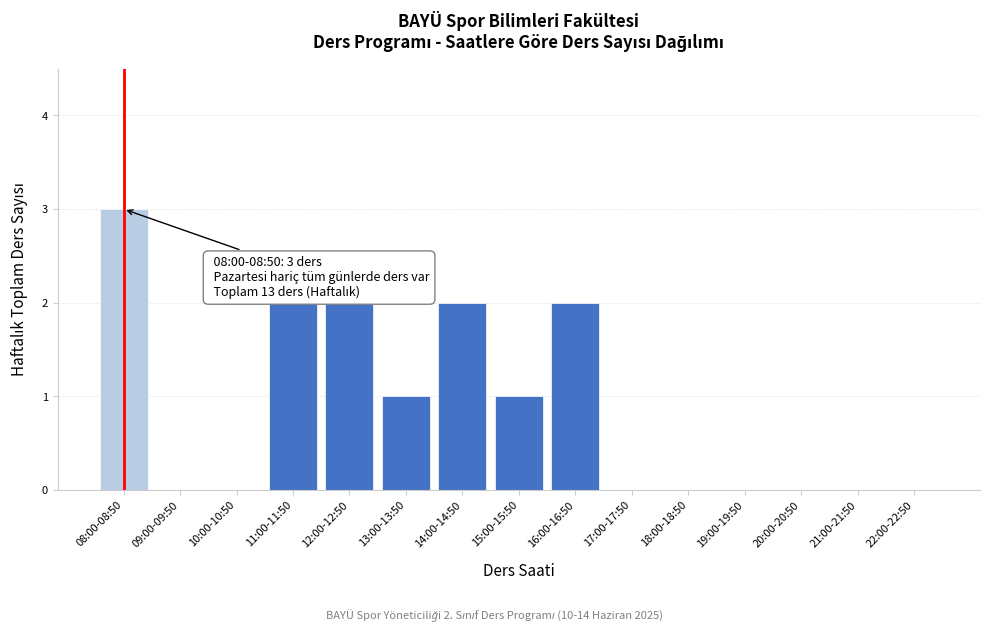

Reading left to right, transcribe all the data shown in this chart.

08:00-08:50=3	09:00-09:50=0	10:00-10:50=0	11:00-11:50=2	12:00-12:50=2	13:00-13:50=1	14:00-14:50=2	15:00-15:50=1	16:00-16:50=2	17:00-17:50=0	18:00-18:50=0	19:00-19:50=0	20:00-20:50=0	21:00-21:50=0	22:00-22:50=0